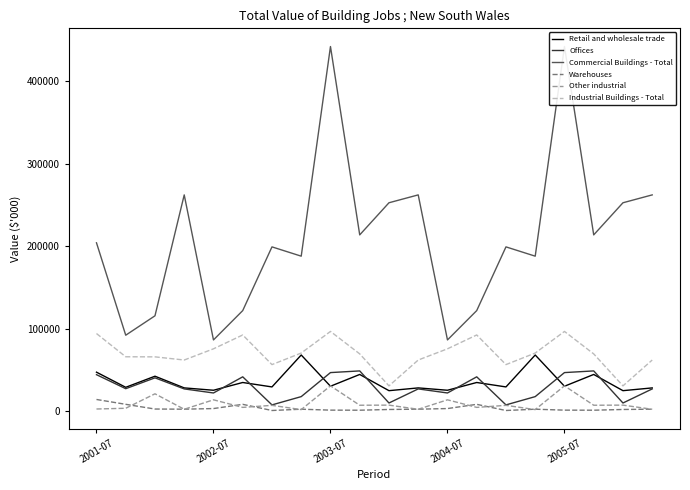

What are all the series names shown in the legend?

Retail and wholesale trade, Offices, Commercial Buildings - Total, Warehouses, Other industrial, Industrial Buildings - Total